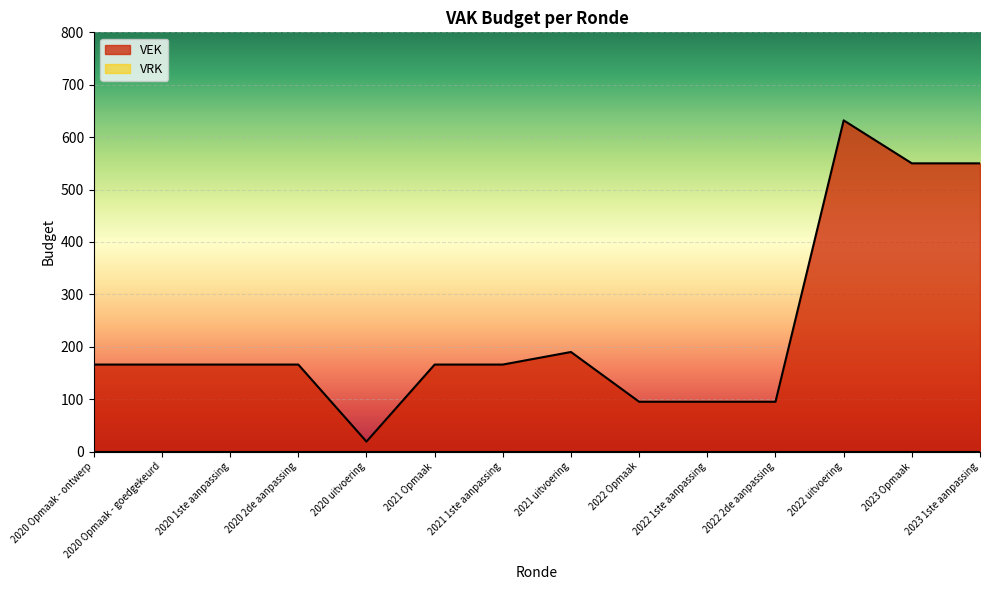

The value at 2020 2de aanpassing is 104. True or false?

False